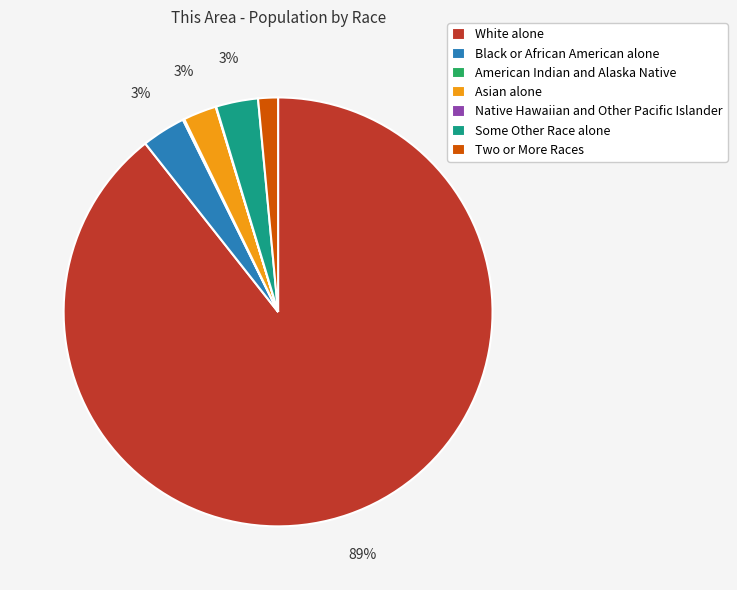

What is the largest slice in the pie chart?

White alone